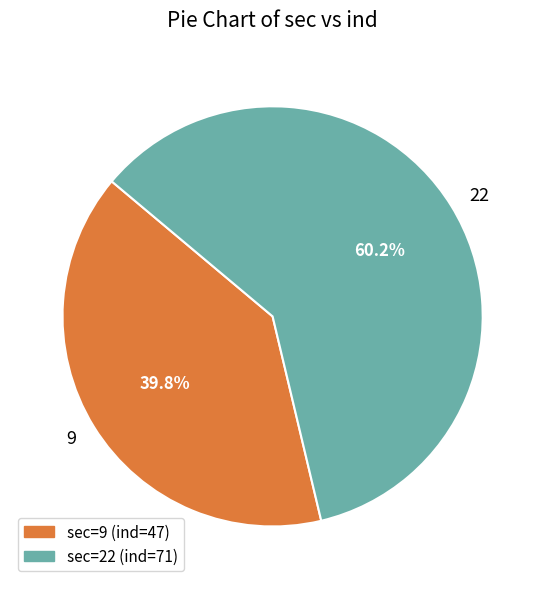

To the nearest percent, what percentage of the pie is 9?

40%